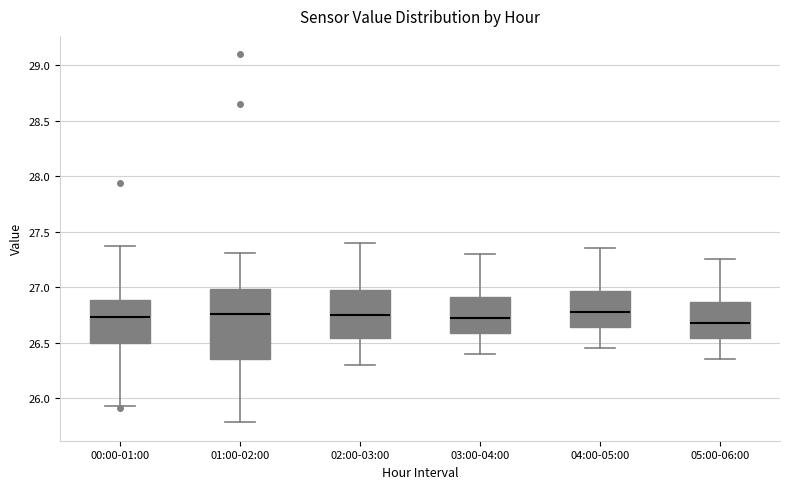

Reading left to right, read every box against the y-axis: the position of its median line, the range the box covers, and the ends of its whiskers. The values are not printed on the chart, so give them approximately, as read against the axis.

00:00-01:00: median 26.75, box 26.50 to 26.90, whiskers 25.95 to 27.35
01:00-02:00: median 26.75, box 26.35 to 27.00, whiskers 25.80 to 27.30
02:00-03:00: median 26.75, box 26.55 to 27.00, whiskers 26.30 to 27.40
03:00-04:00: median 26.75, box 26.60 to 26.90, whiskers 26.40 to 27.30
04:00-05:00: median 26.80, box 26.65 to 26.95, whiskers 26.45 to 27.35
05:00-06:00: median 26.70, box 26.55 to 26.85, whiskers 26.35 to 27.25